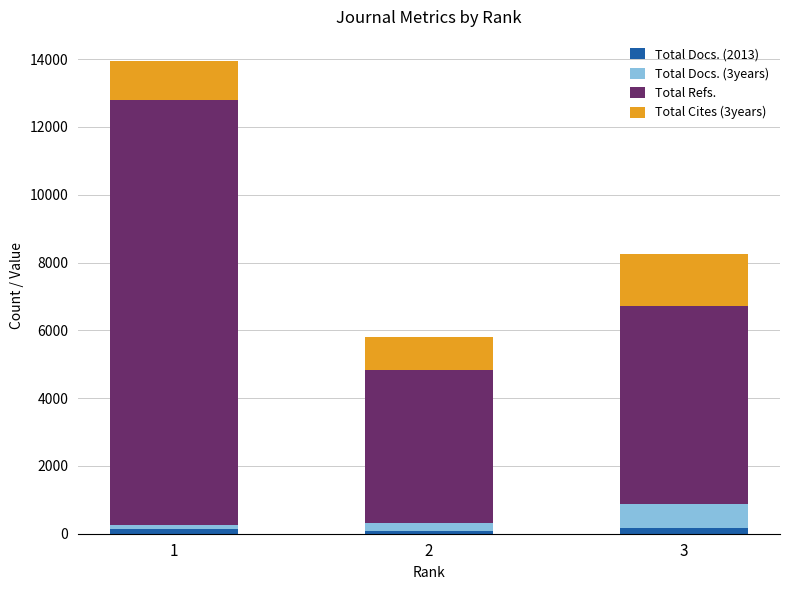

Does the chart contain any negative values?

No